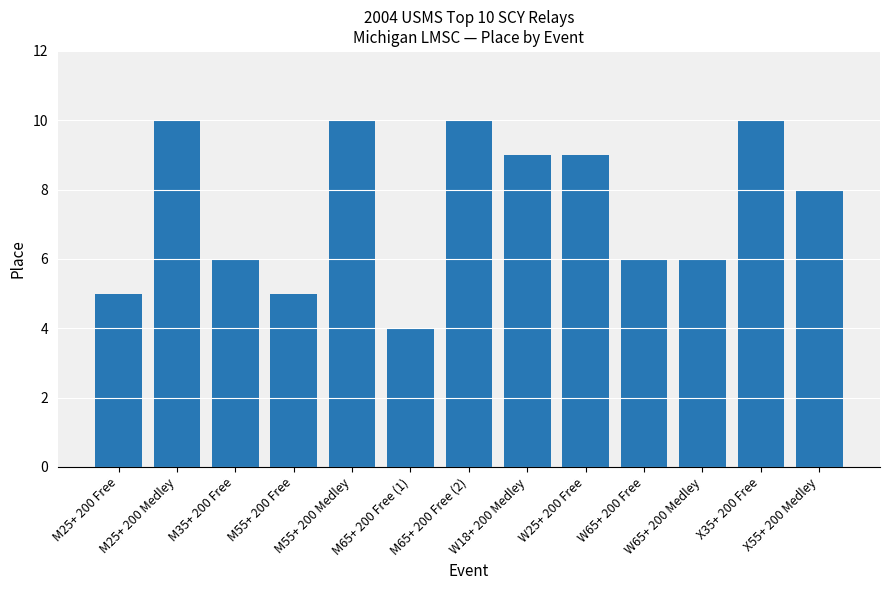

Are the bars grouped side by side (vs. stacked)?

No